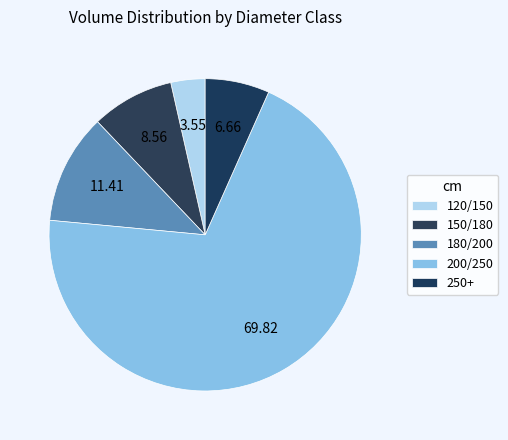

Which slice is the smallest?

120/150